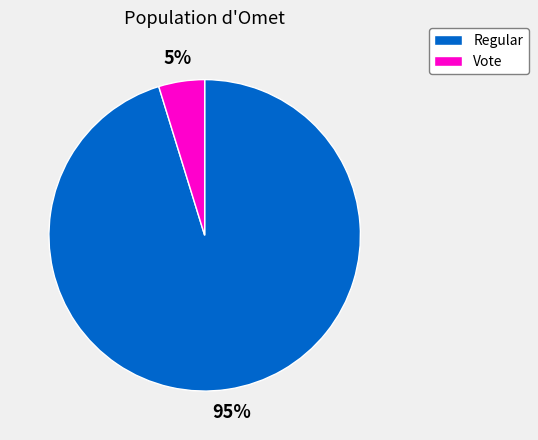

Is it true that Regular is 95% of the pie?

True